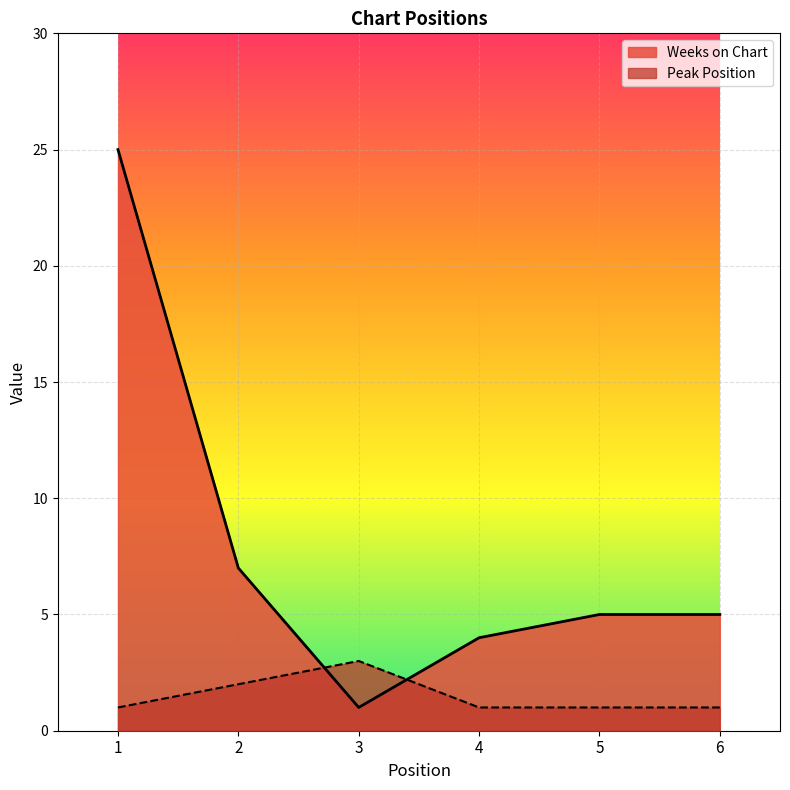

Reading left to right, what are all the values shown in this chart?

Weeks on Chart: 1=25	2=7	3=1	4=4	5=5	6=5
Peak Position: 1=1	2=2	3=3	4=1	5=1	6=1